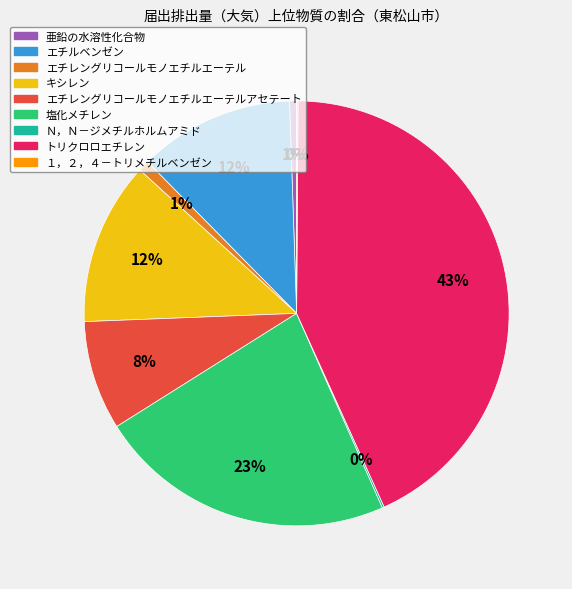

To the nearest percent, what is the difference between the largest and smallest slice percentages?

43%